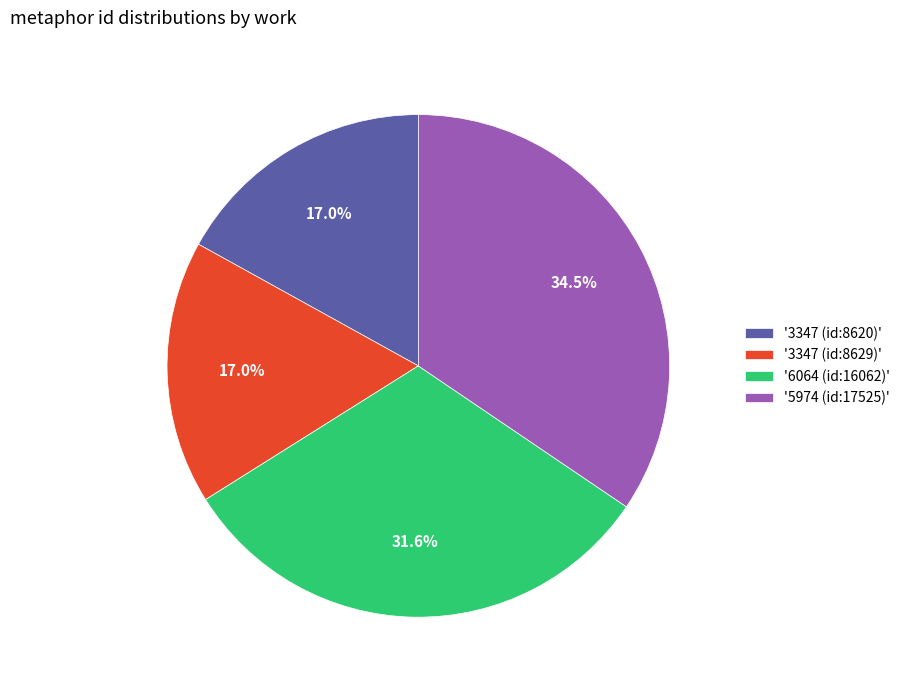

What is the largest slice in the pie chart?

'5974 (id:17525)'